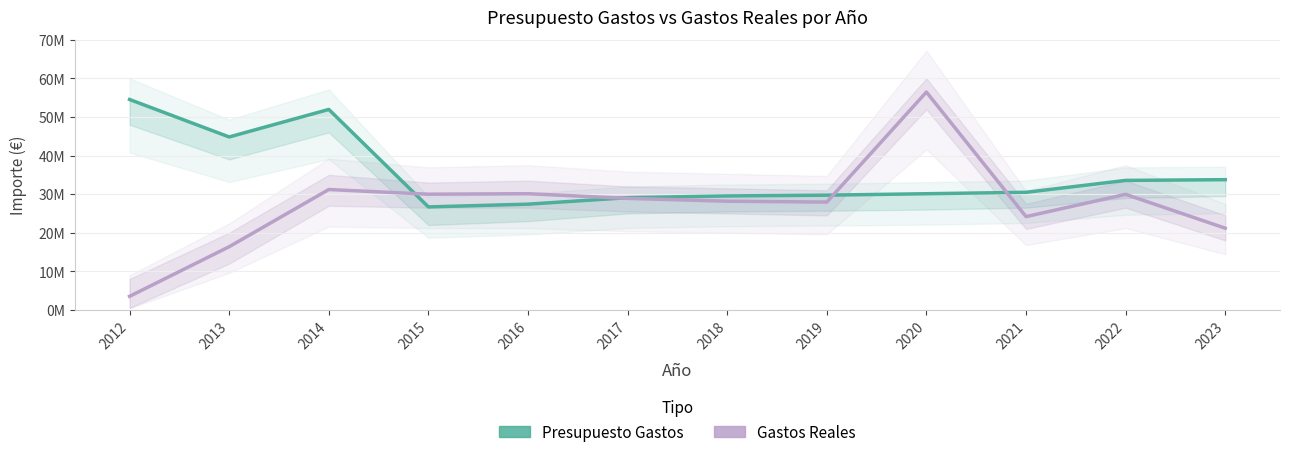

What are all the series names shown in the legend?

Presupuesto Gastos, Gastos Reales